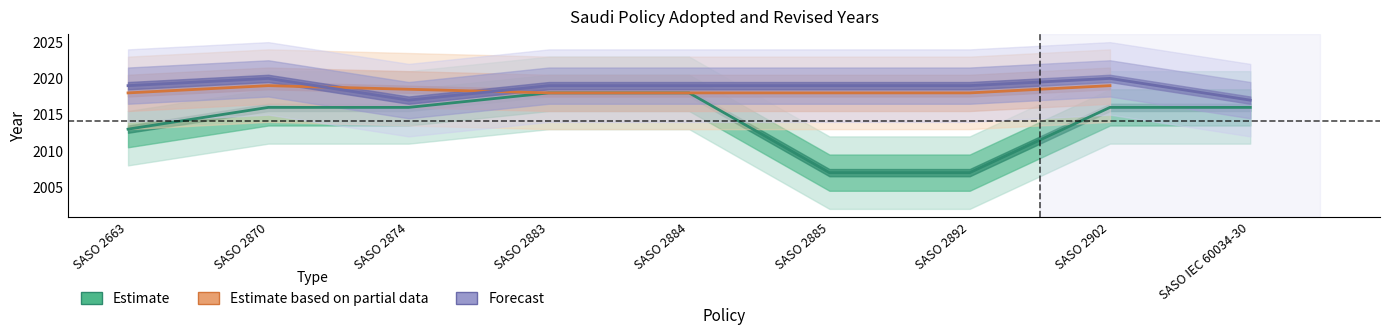

The value of Estimate at SASO 2874 is 1201. True or false?

False